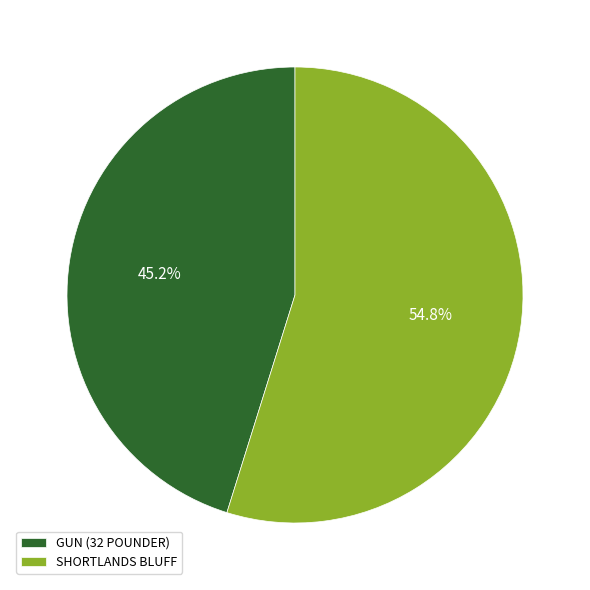

The GUN (32 POUNDER) slice represents 45% of the pie. True or false?

True